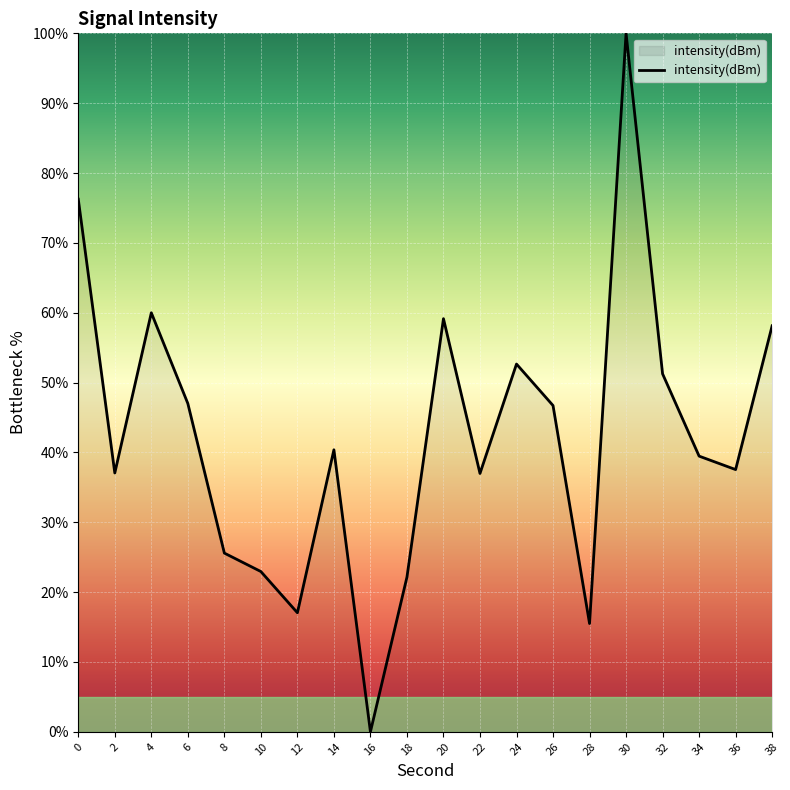

What is the sum of the values at 6 and 2?

84.1